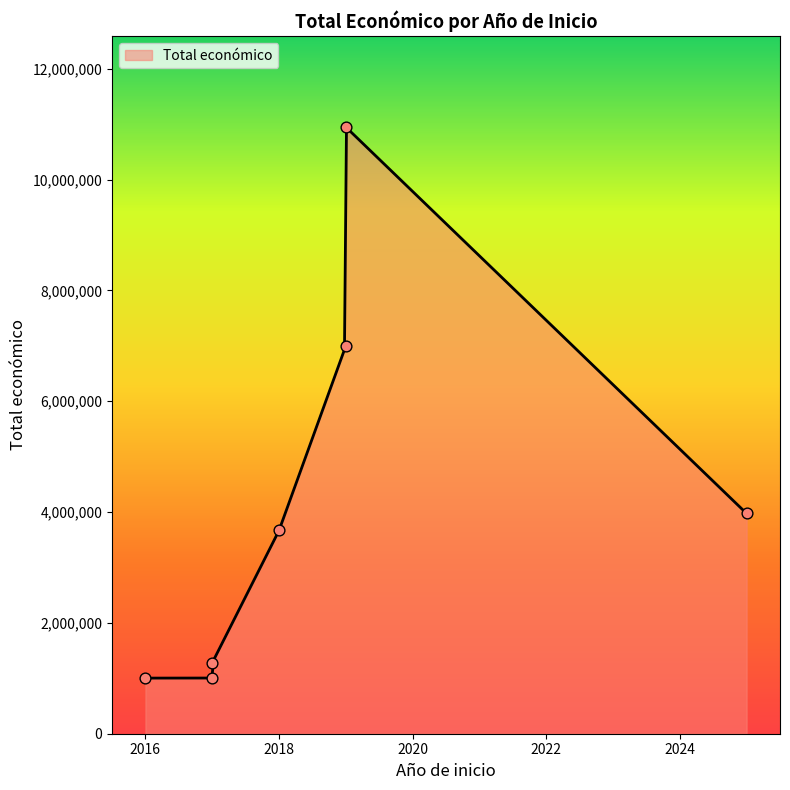

What is the minimum value for Total económico?

1003835.0